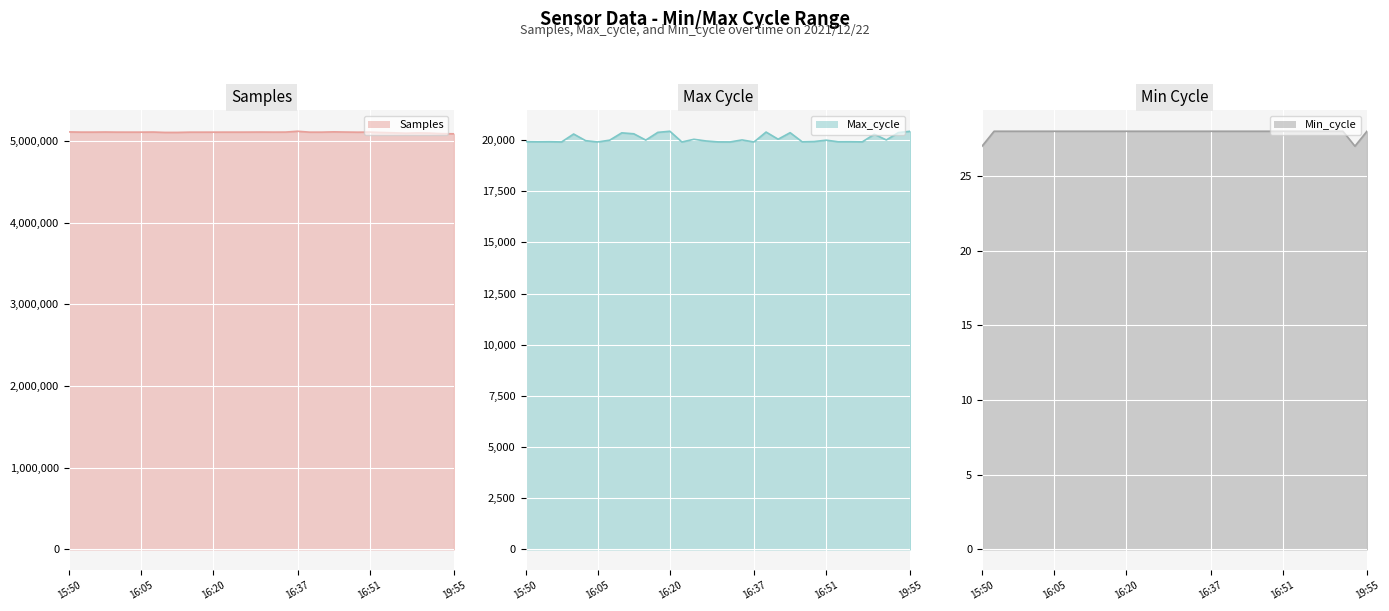

True or false: Min_cycle (line) and Max_cycle (line) cross at least once.

False